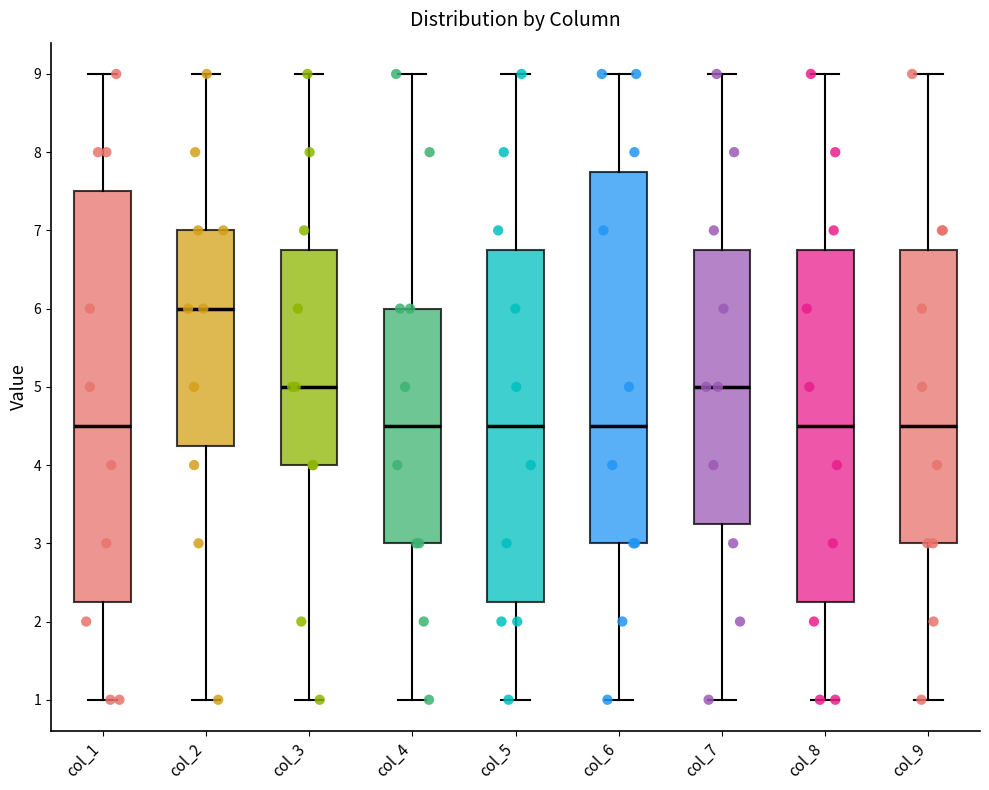

Where does the upper whisker of the box for col_2 end on the y-axis? The values are not printed on the chart, so give them approximately, as read against the axis.

9.0